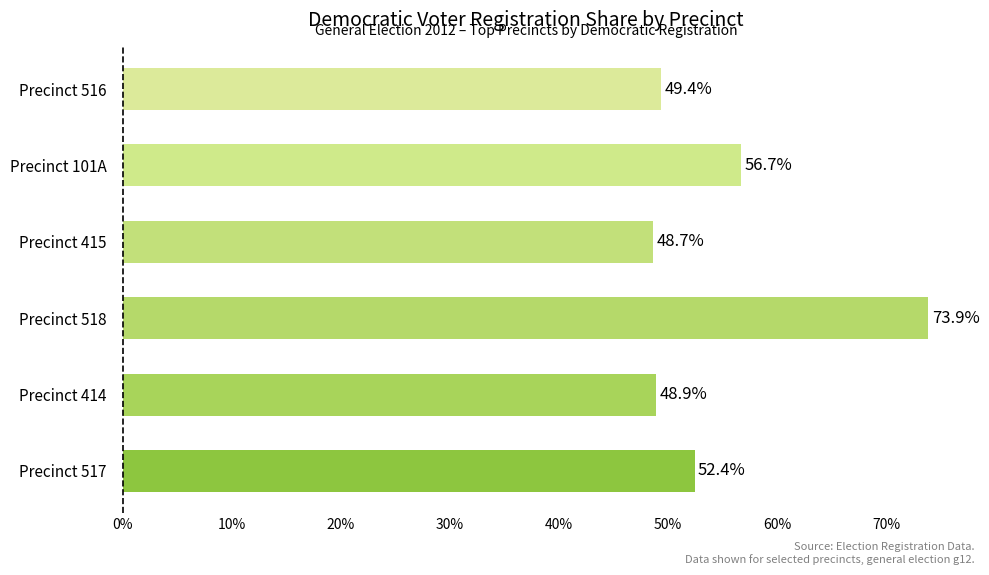

The value at Precinct 415 is 79.7. True or false?

False